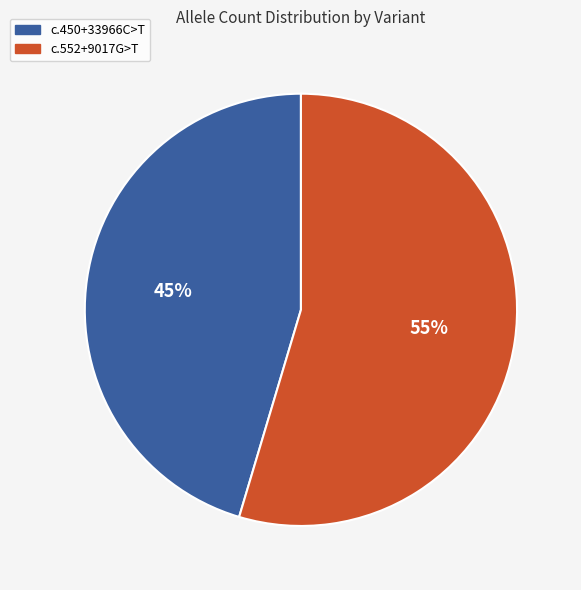

To the nearest percent, what portion does c.450+33966C>T represent?

45%